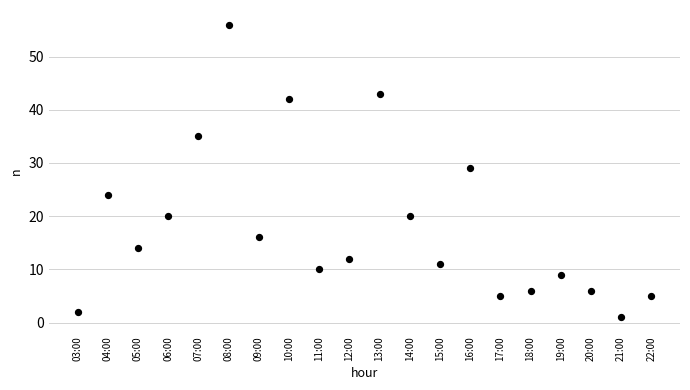

What Y value in the scatter plot is closest to 28?

29